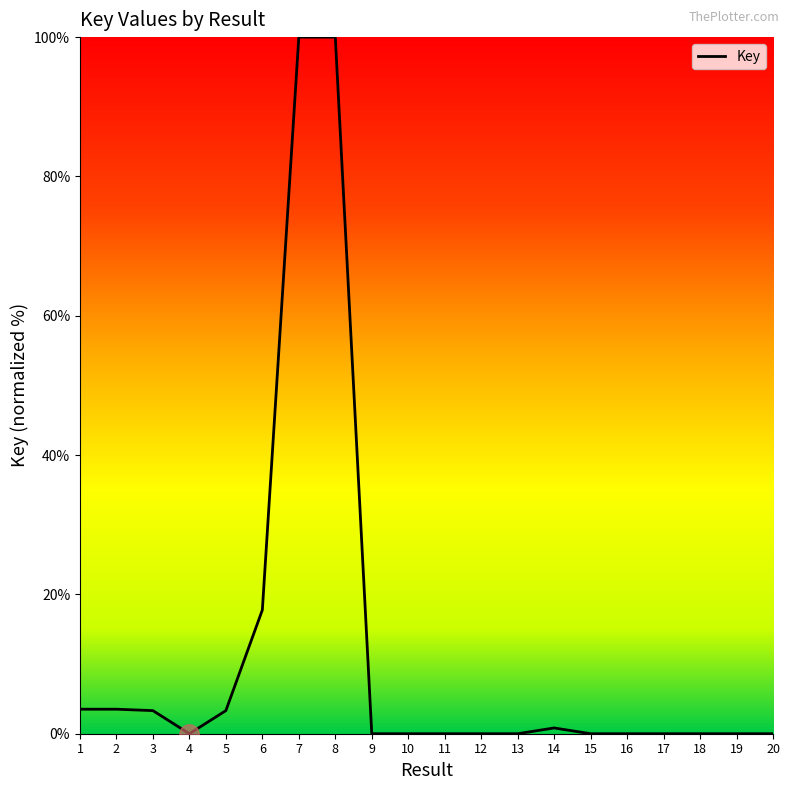

True or false: the data shows 53.4 at 4.

False